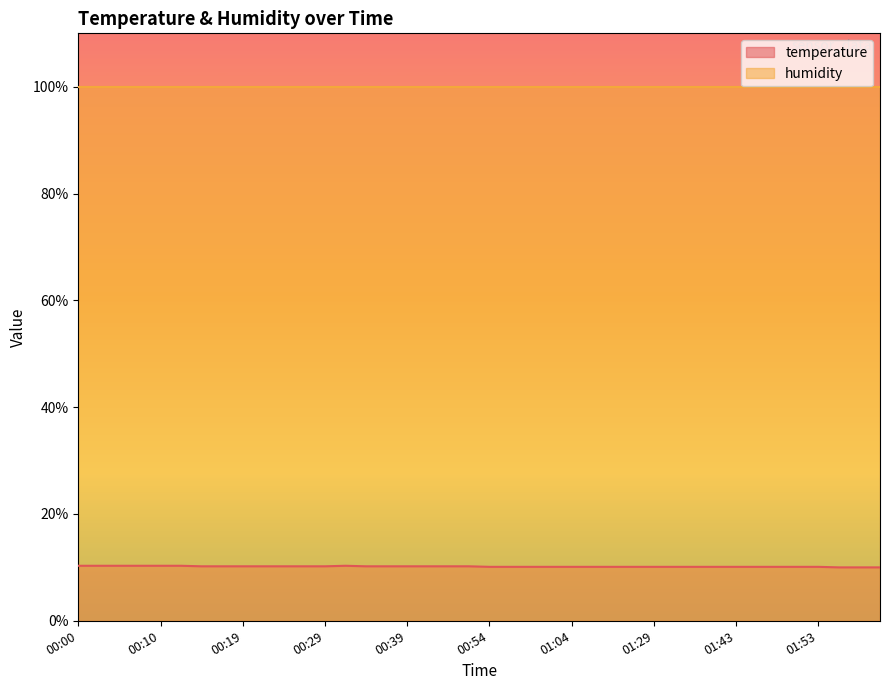

Reading left to right, extract all data points from this chart.

00:00=10.3	00:02=10.3	00:05=10.3	00:07=10.3	00:10=10.3	00:12=10.3	00:14=10.2	00:17=10.2	00:19=10.2	00:22=10.2	00:24=10.2	00:27=10.2	00:29=10.2	00:31=10.3	00:34=10.2	00:36=10.2	00:39=10.2	00:41=10.2	00:49=10.2	00:52=10.2	00:54=10.1	00:57=10.1	00:59=10.1	01:02=10.1	01:04=10.1	01:07=10.1	01:09=10.1	01:27=10.1	01:29=10.1	01:32=10.1	01:35=10.1	01:38=10.1	01:43=10.1	01:45=10.1	01:48=10.1	01:51=10.1	01:53=10.1	01:56=10.0	01:59=10.0	02:02=10.0